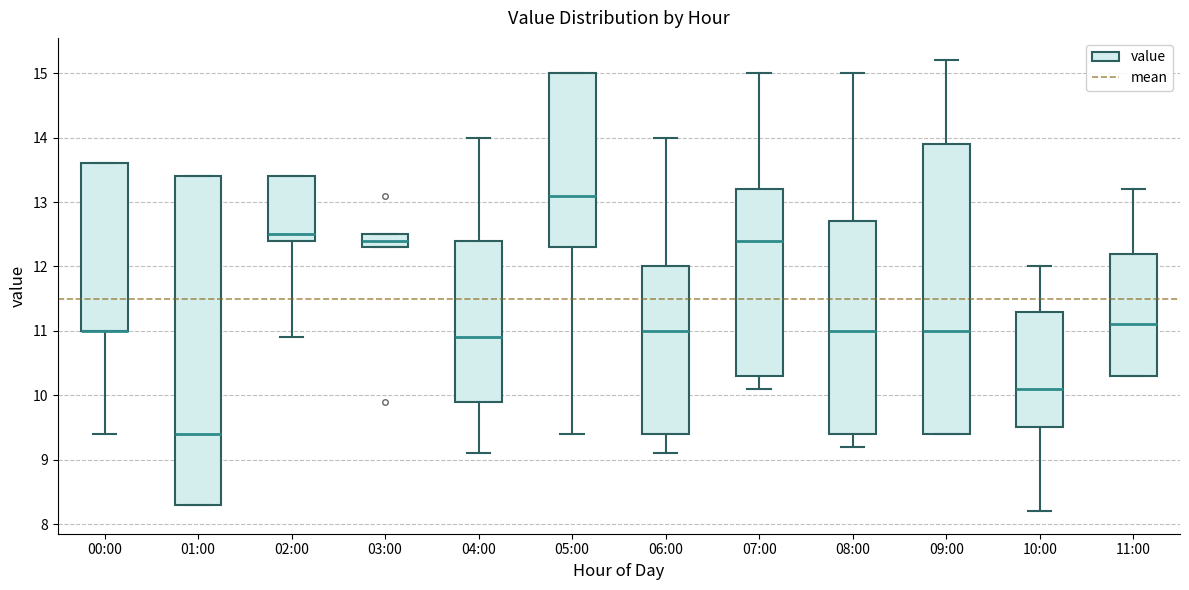

Reading left to right, transcribe this box plot: for each box, give where its median line is, the range the box spans, and where its two whiskers end, as read against the y-axis. The values are not printed on the chart, so give them approximately, as read against the axis.

00:00: median 11.0 (drawn on the box's lower edge), box 11.0 to 13.6, whiskers 9.4 to 13.6
01:00: median 9.4, box 8.3 to 13.4, whiskers 8.3 to 13.4
02:00: median 12.5, box 12.4 to 13.4, whiskers 10.9 to 13.4
03:00: median 12.4, box 12.3 to 12.5, whiskers 12.3 to 12.5
04:00: median 10.9, box 9.9 to 12.4, whiskers 9.1 to 14.0
05:00: median 13.1, box 12.3 to 15.0, whiskers 9.4 to 15.0
06:00: median 11.0, box 9.4 to 12.0, whiskers 9.1 to 14.0
07:00: median 12.4, box 10.3 to 13.2, whiskers 10.1 to 15.0
08:00: median 11.0, box 9.4 to 12.7, whiskers 9.2 to 15.0
09:00: median 11.0, box 9.4 to 13.9, whiskers 9.4 to 15.2
10:00: median 10.1, box 9.5 to 11.3, whiskers 8.2 to 12.0
11:00: median 11.1, box 10.3 to 12.2, whiskers 10.3 to 13.2